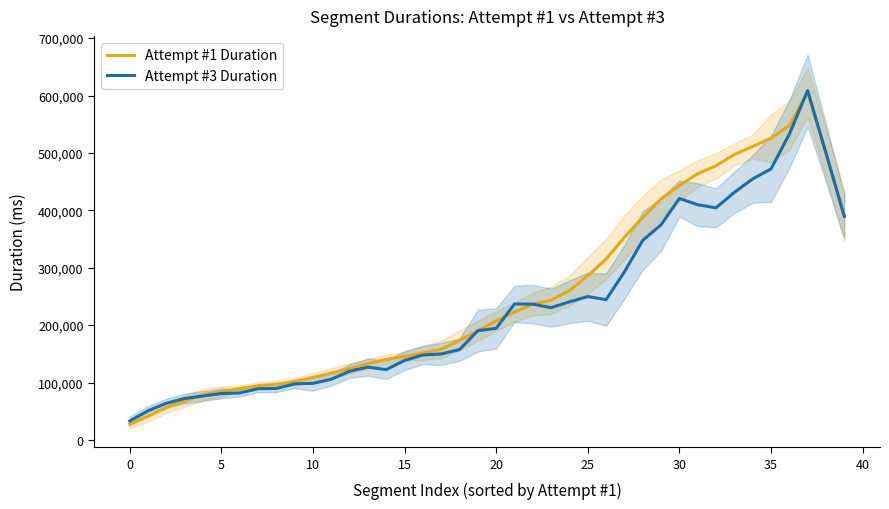

True or false: Attempt #1 Duration has more than 1 interior local peaks.

False